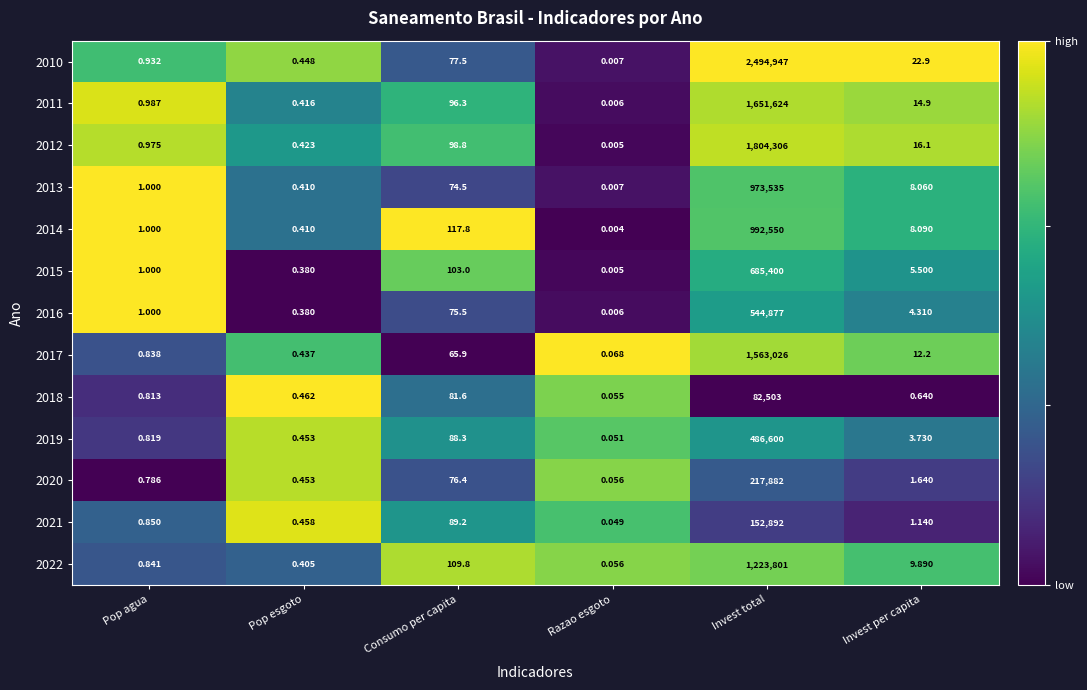

At which label does 2022 reach its minimum?

Razao esgoto